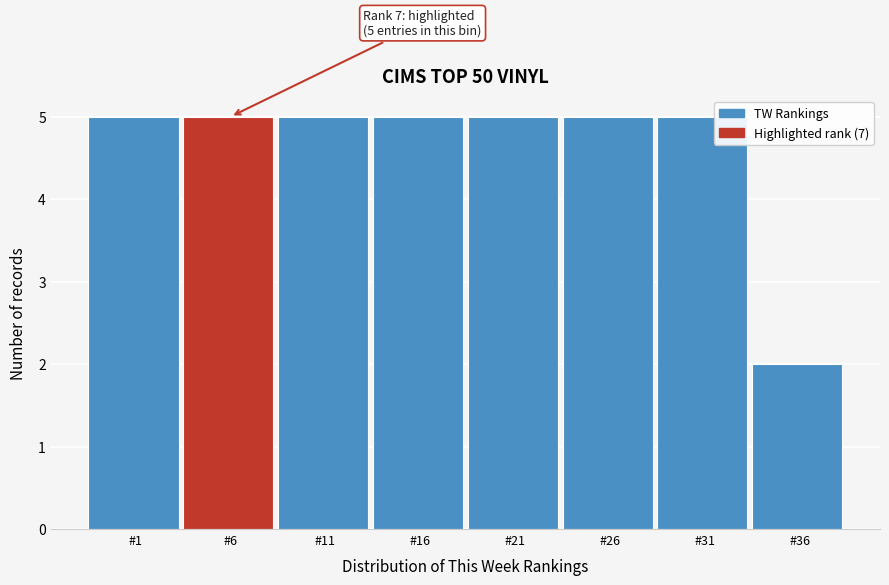

Reading right to left, what are all the values shown in this chart?

#36=2	#31=5	#26=5	#21=5	#16=5	#11=5	#6=5	#1=5